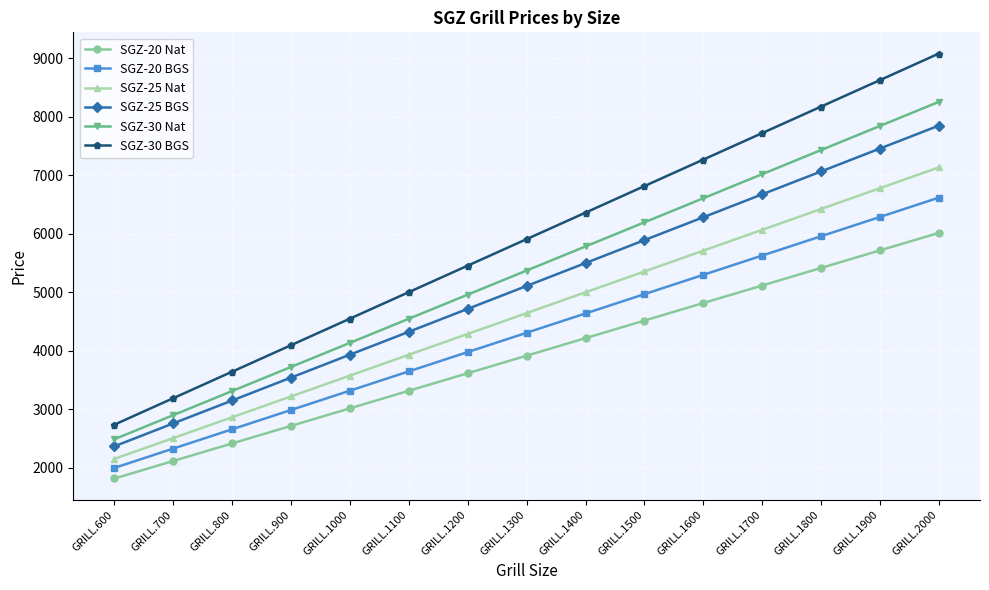

At how many categories does at least one series exceed 5289?

9